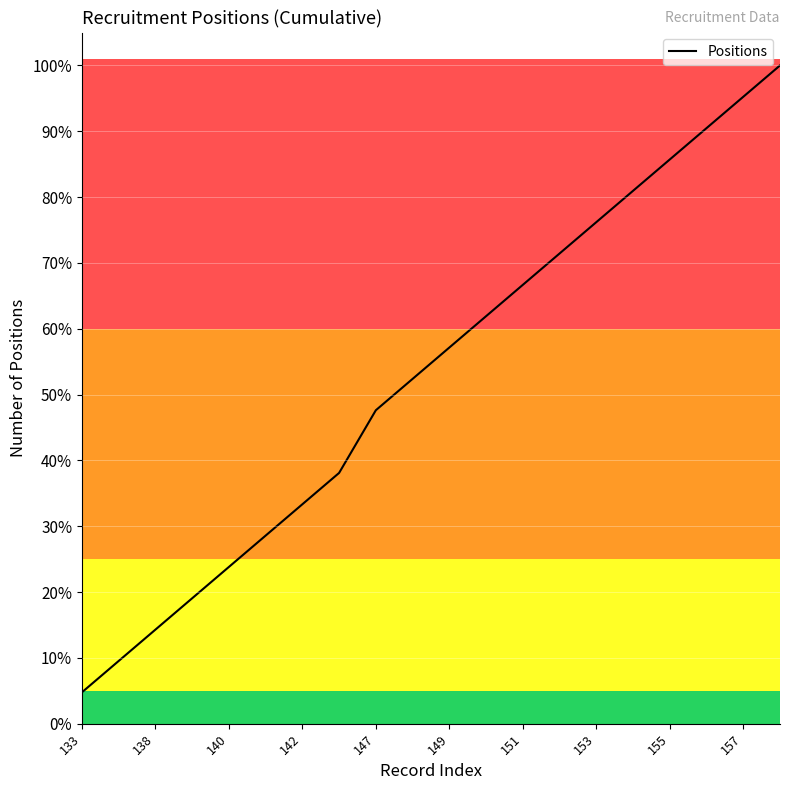

What is the greatest value displayed?

100.0